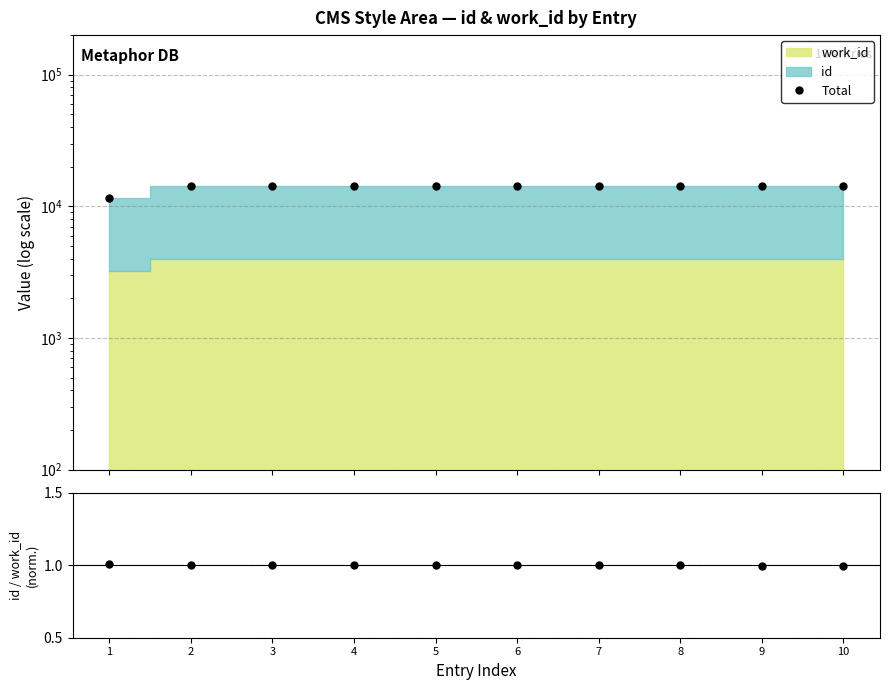

What is the value of the id/work_id ratio point at the 1st from the left?

1.0